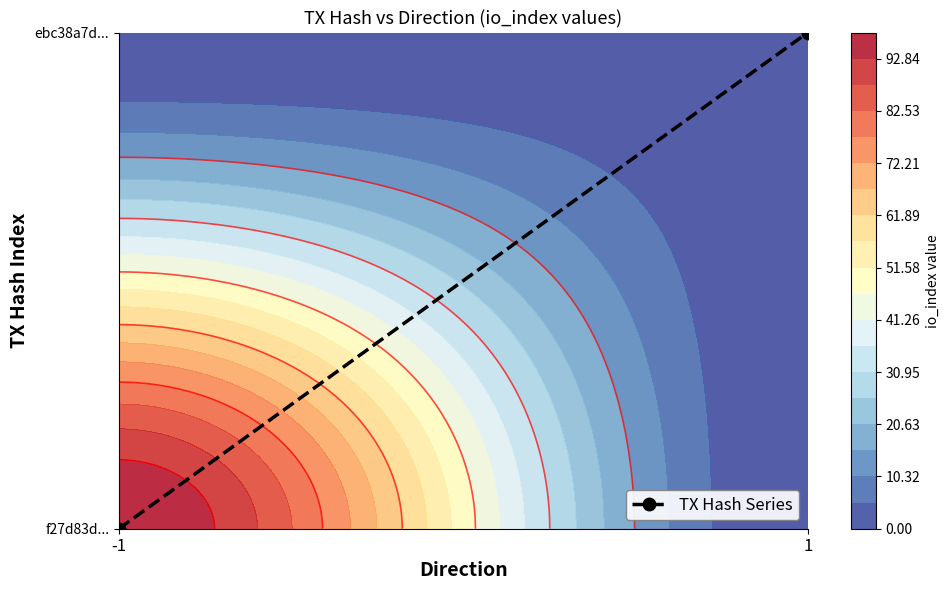

The chart shows a value of 0 at -1. True or false?

False